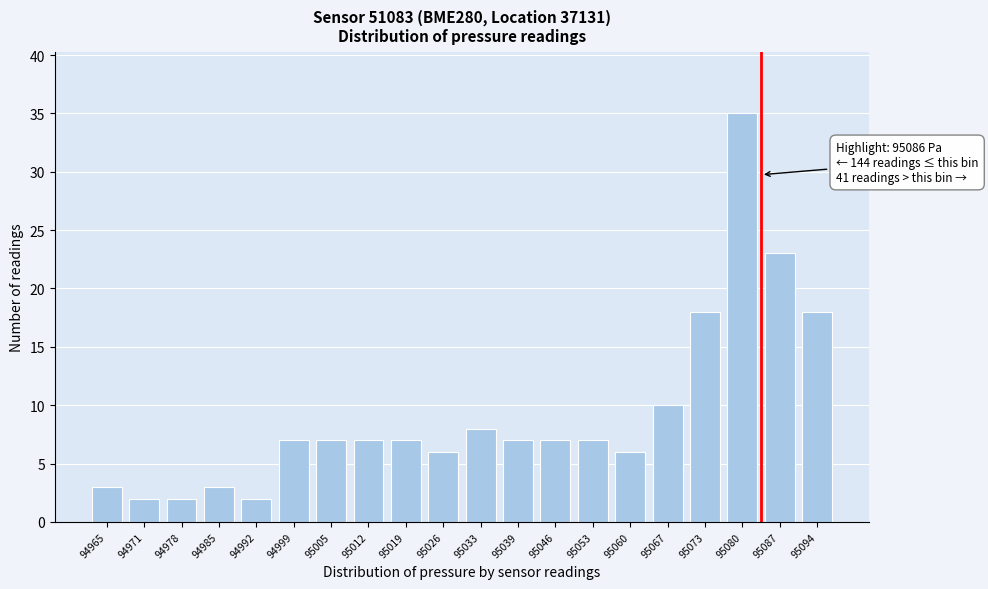

Reading left to right, transcribe all the data shown in this chart.

94965=3	94971=2	94978=2	94985=3	94992=2	94999=7	95005=7	95012=7	95019=7	95026=6	95033=8	95039=7	95046=7	95053=7	95060=6	95067=10	95073=18	95080=35	95087=23	95094=18